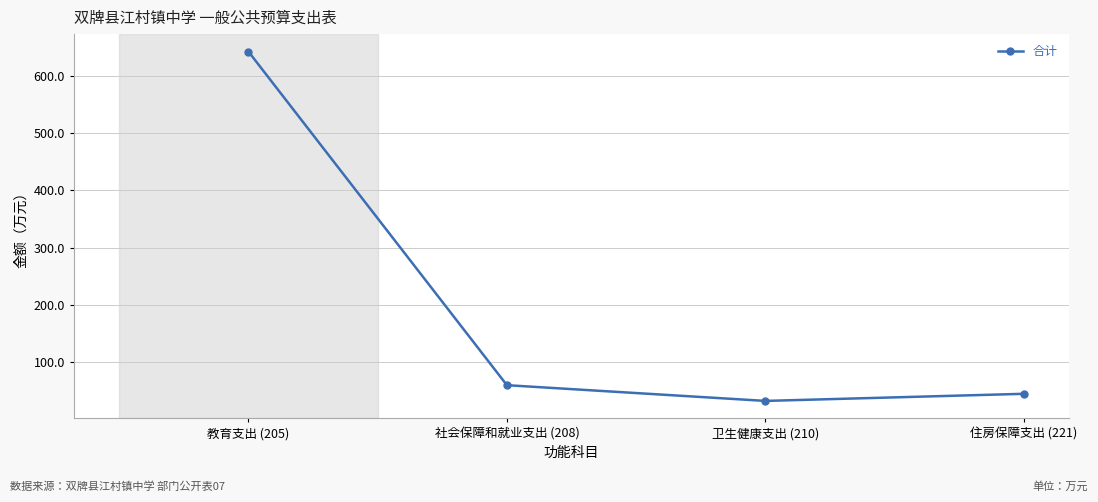

Where is the data nearest to the value 337?

社会保障和就业支出 (208)